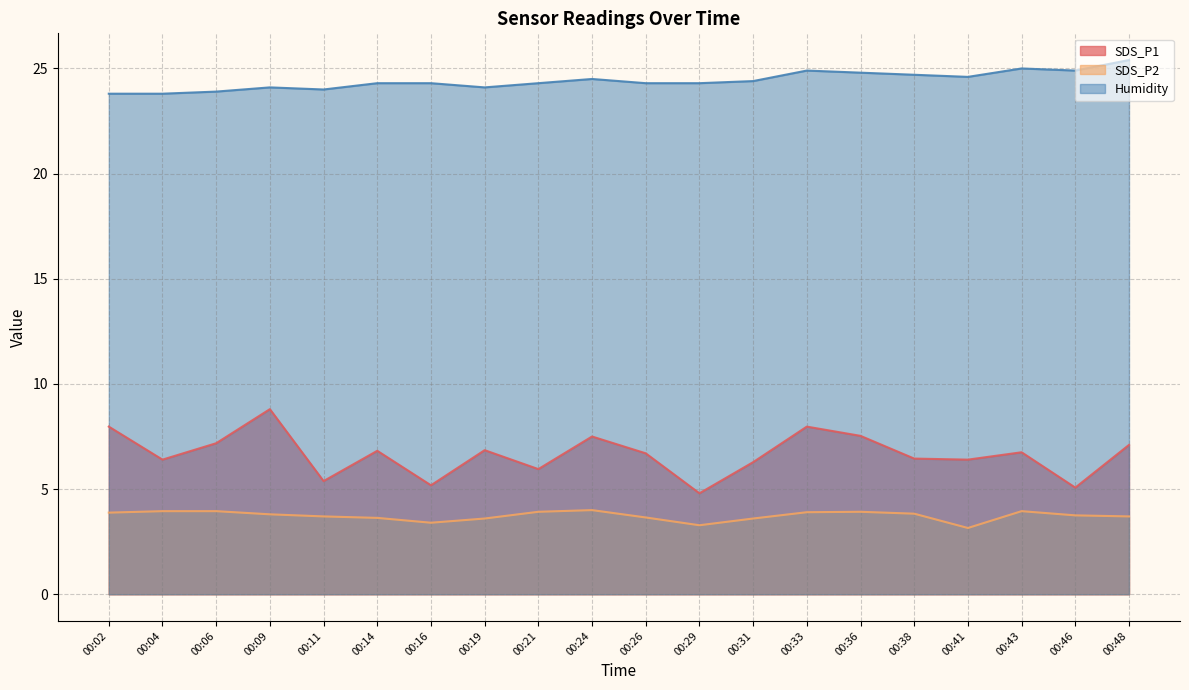

How many data points does each series have?

20